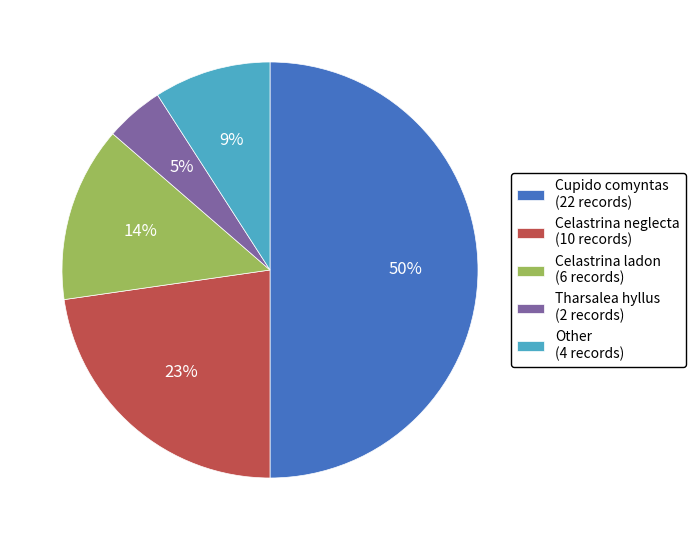

Combined, do Celastrina ladon (6 records) and Other (4 records) account for over 50%?

No